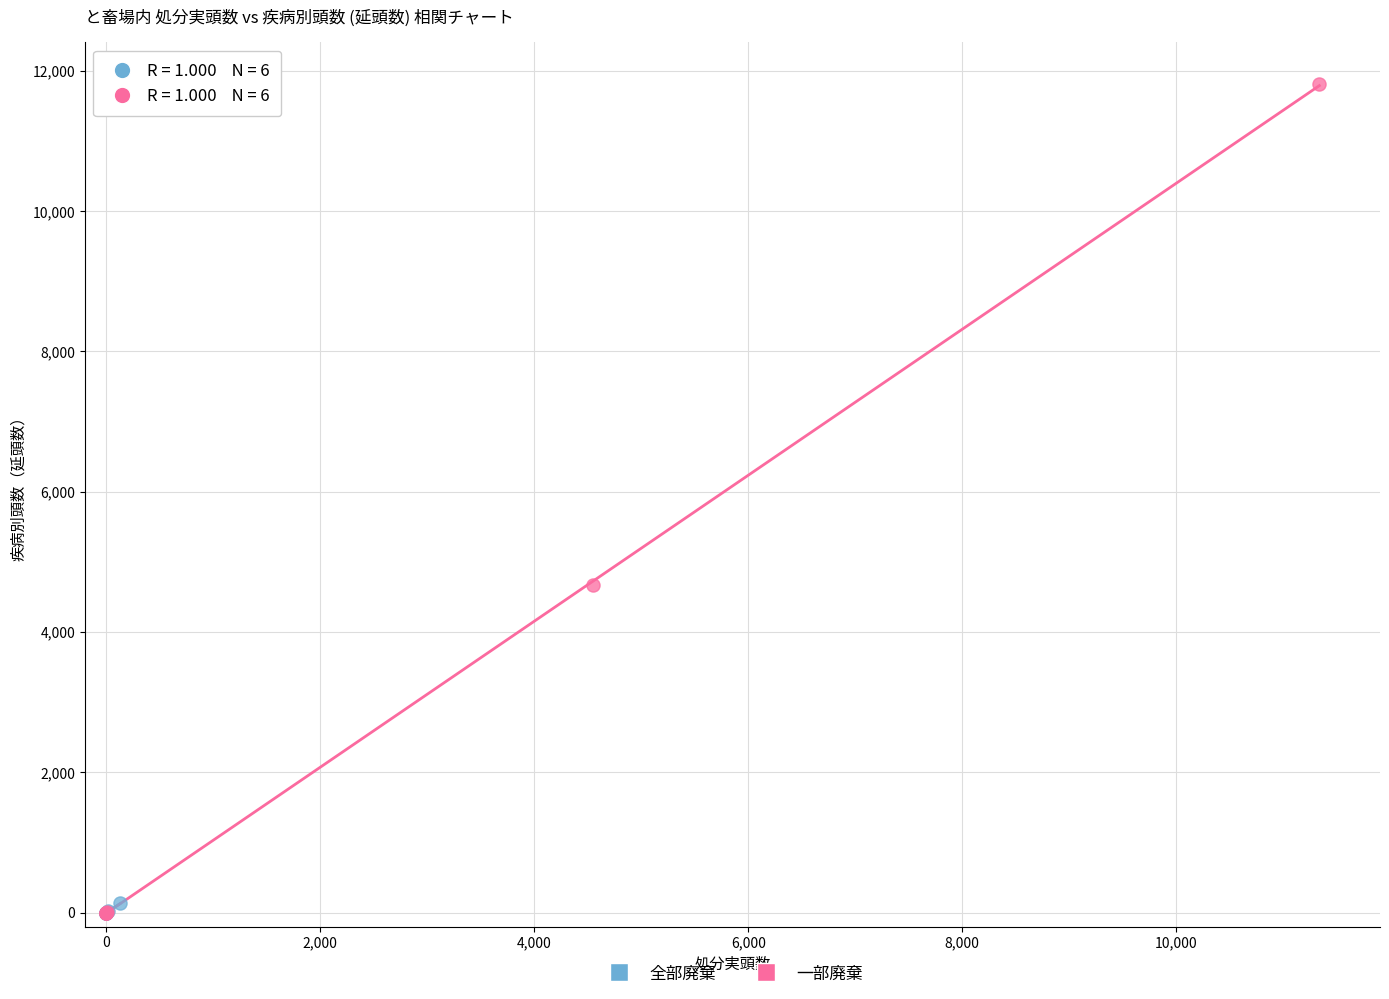

What are all the series names shown in the legend?

全部廃棄, 一部廃棄